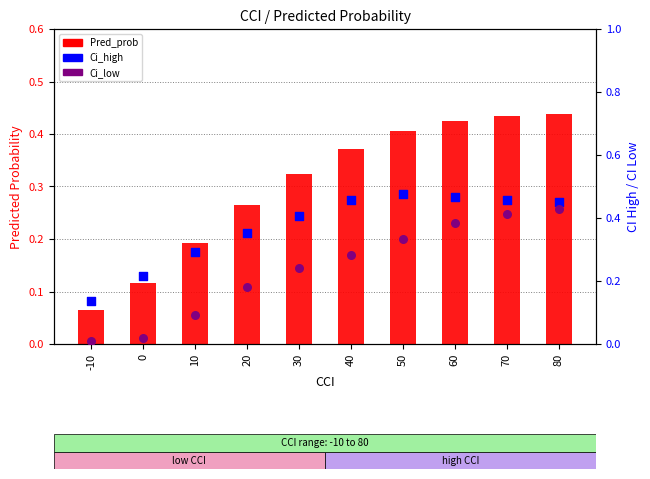

What is the total value across all series at 40?

1.1